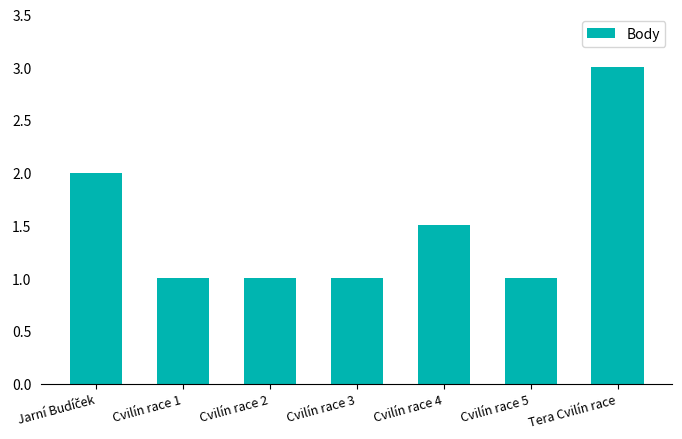

Approximately how many times larger is the value at Cvilín race 1 compared to Tera Cvilín race?

0.3